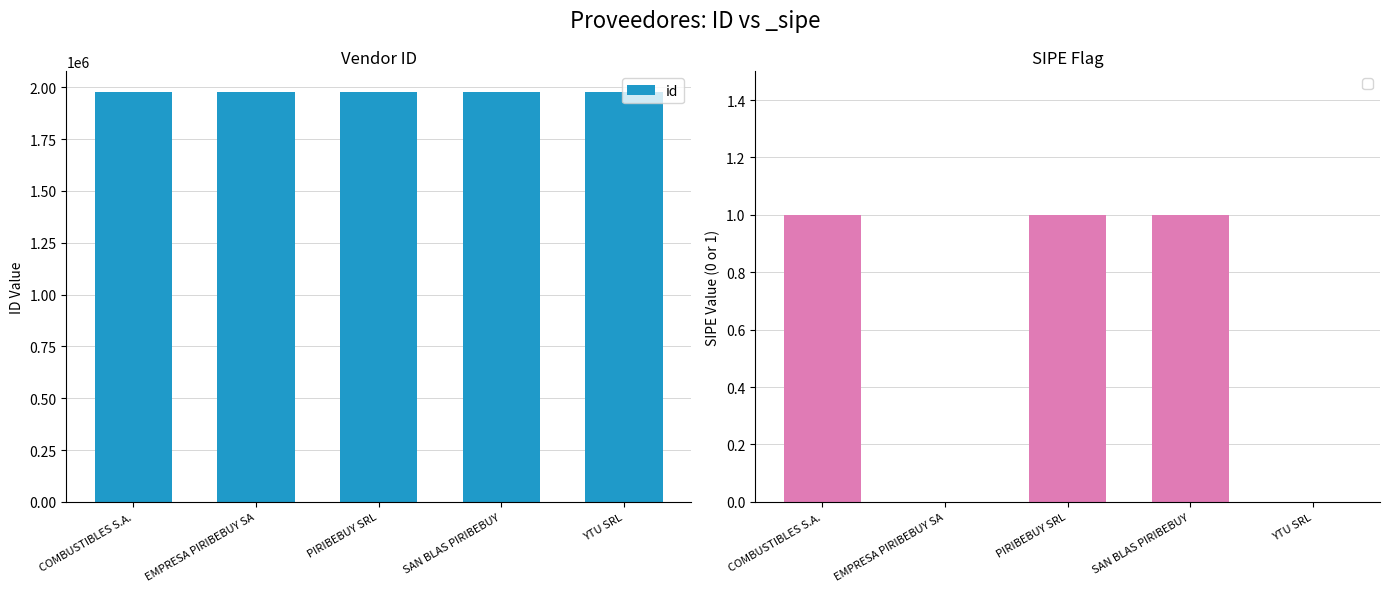

What is the sum of the values at EMPRESA PIRIBEBUY SA and SAN BLAS PIRIBEBUY?

3956104